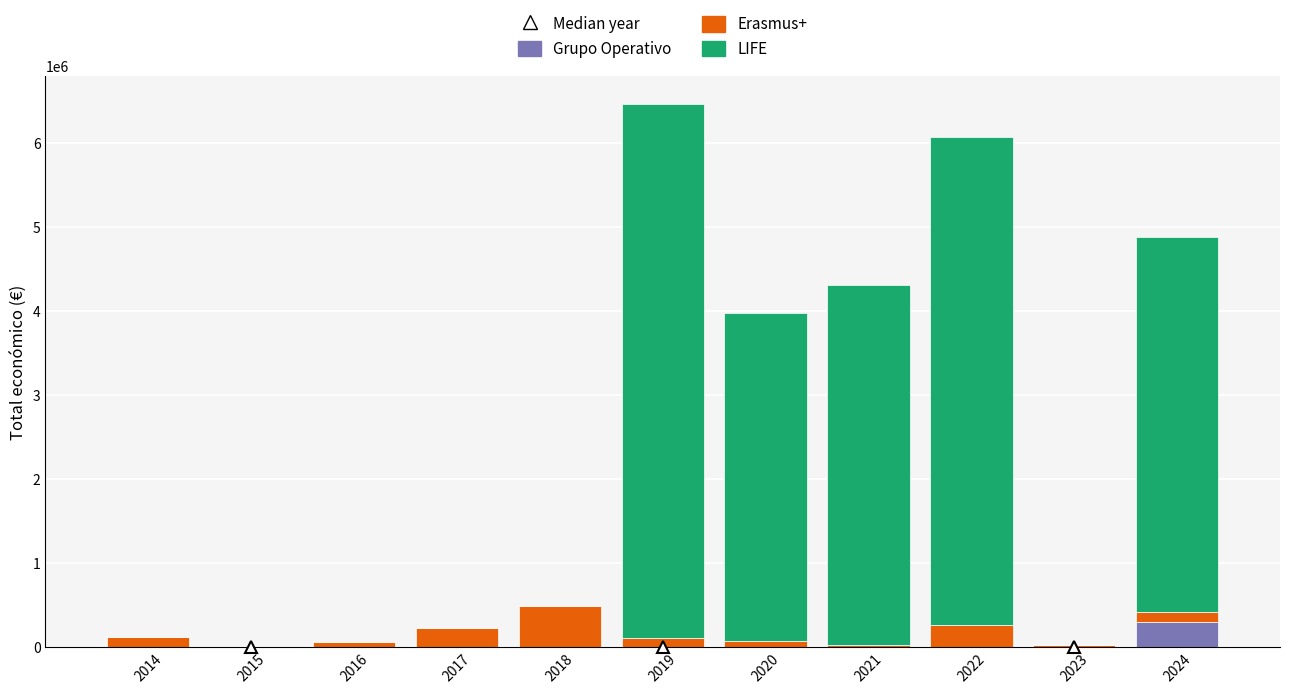

Which series has the widest spread of values?

LIFE